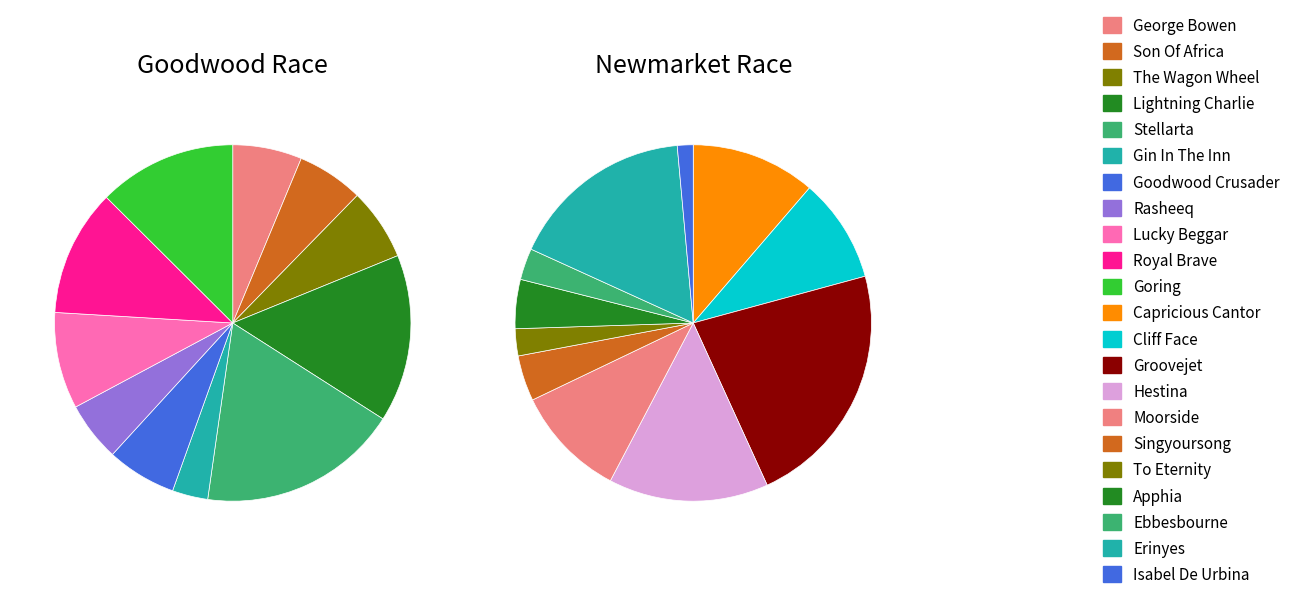

To the nearest percent, what is the combined percentage of Lucky Beggar and Son Of Africa?

15%